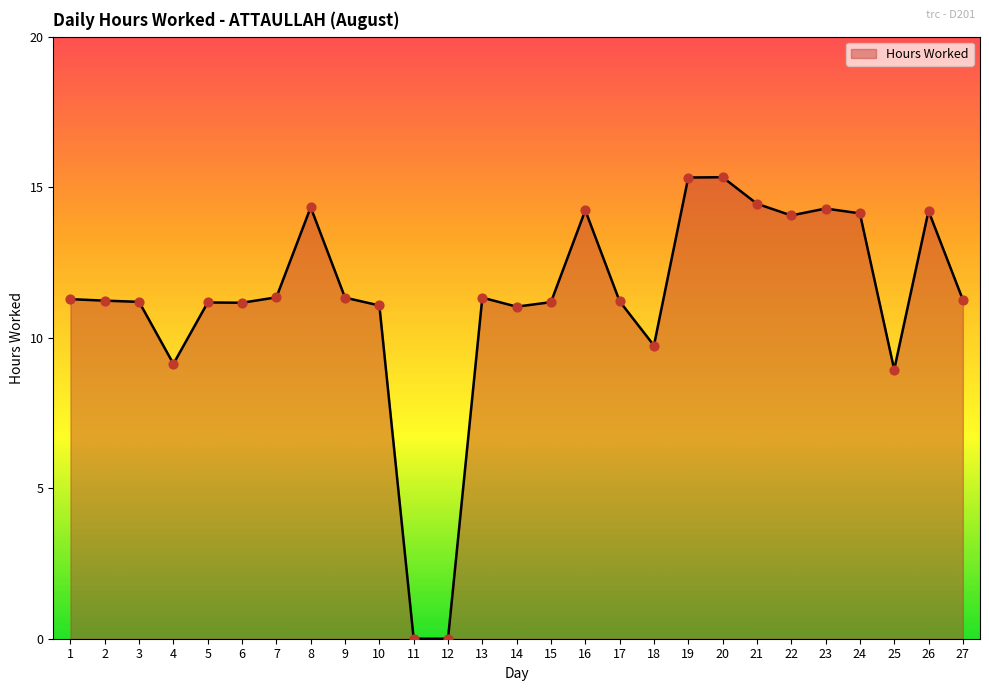

Between 14 and 25, which is larger?

14